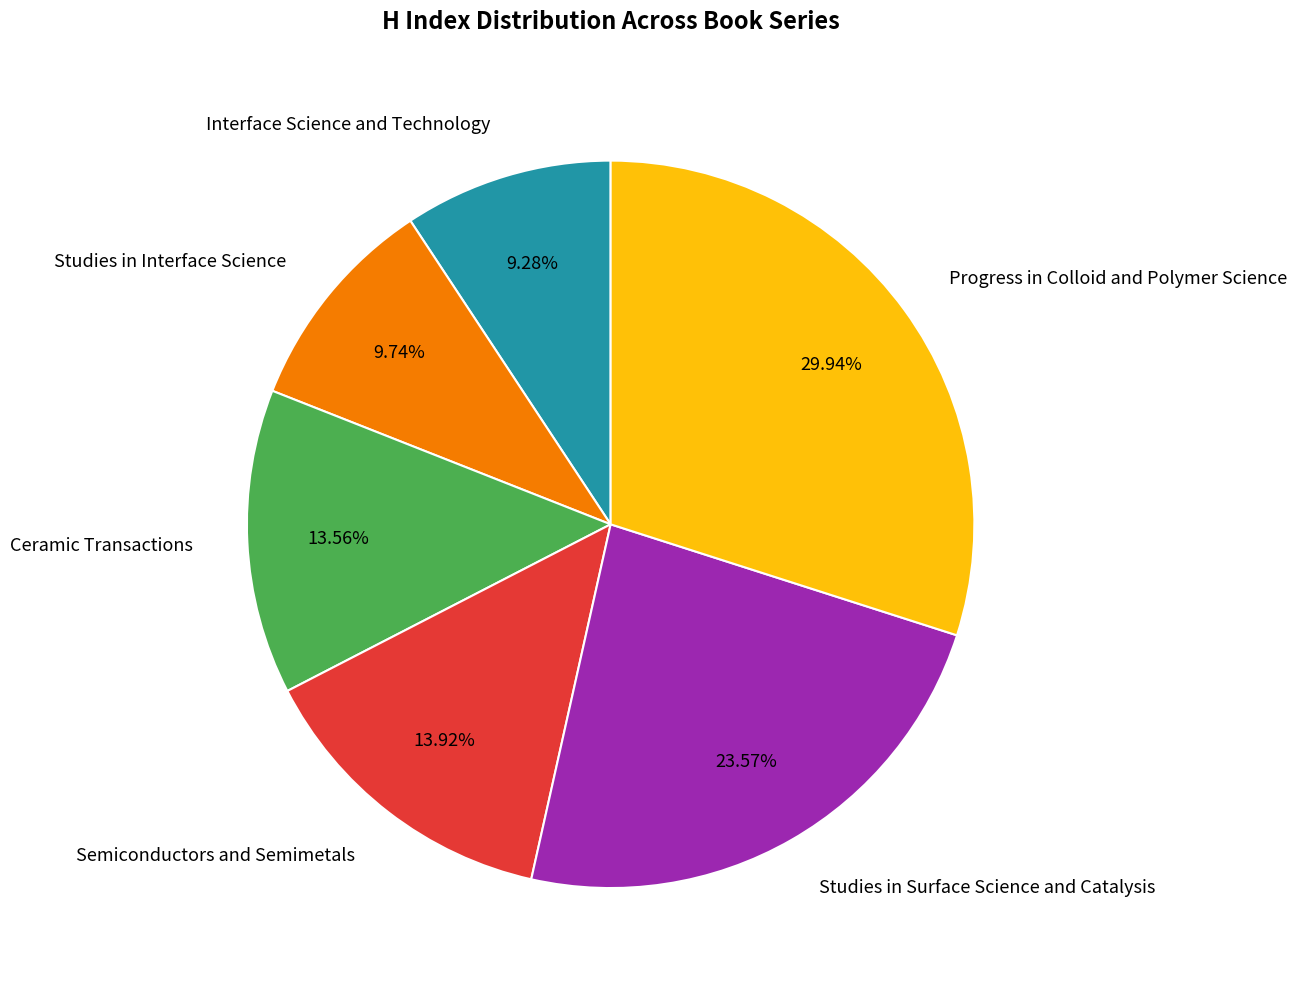

Count the number of slices in the pie.

6